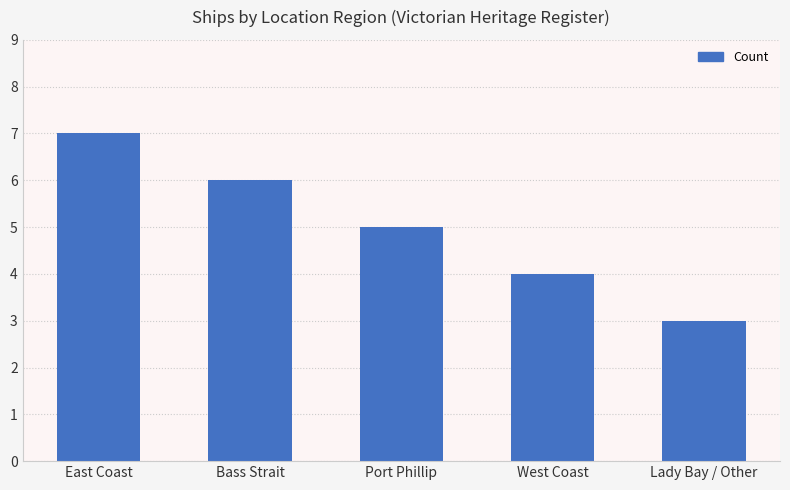

Approximately how many times larger is the value at West Coast compared to Lady Bay / Other?

1.3